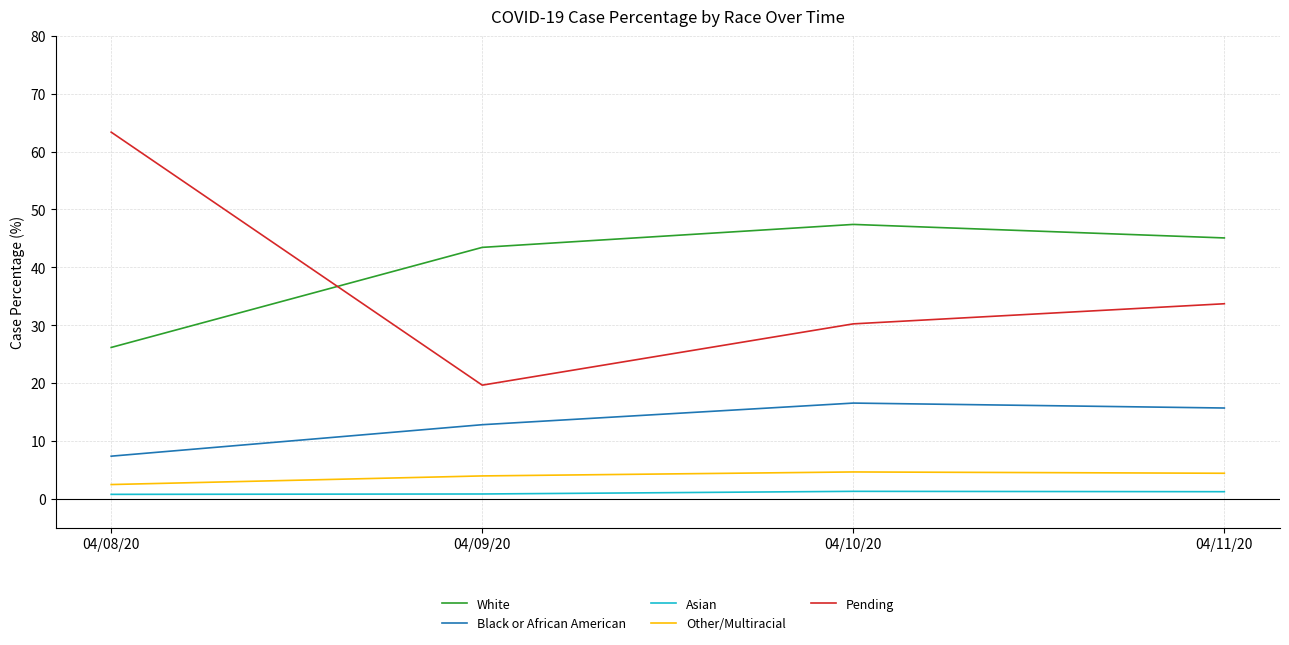

Which series has the largest total across all categories?

White